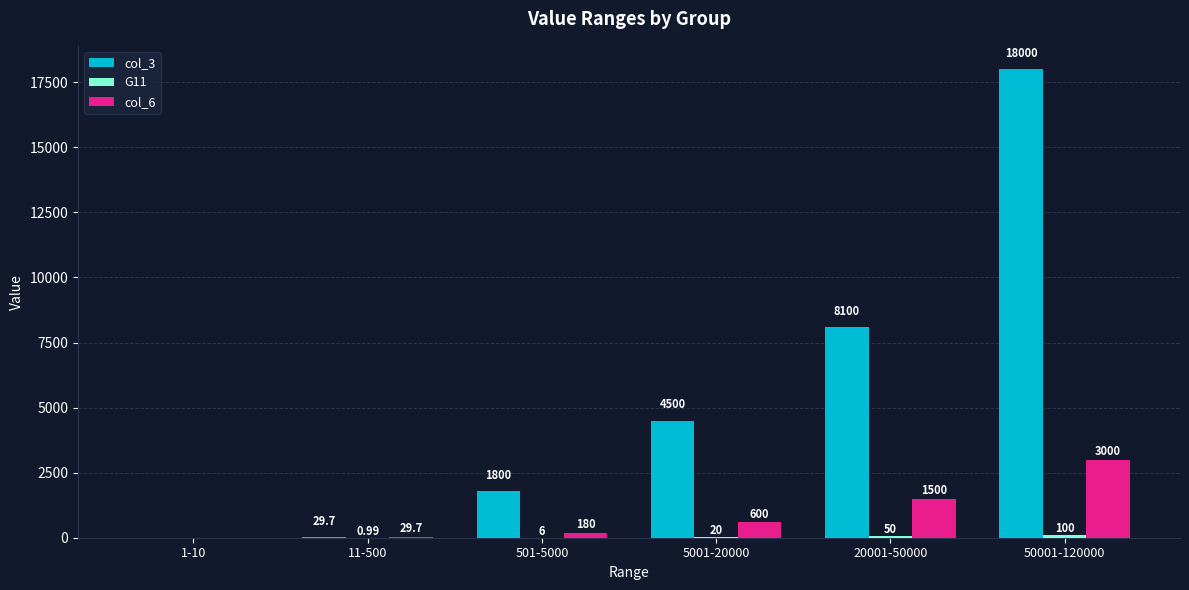

At which category is the sum across all series the highest?

50001-120000